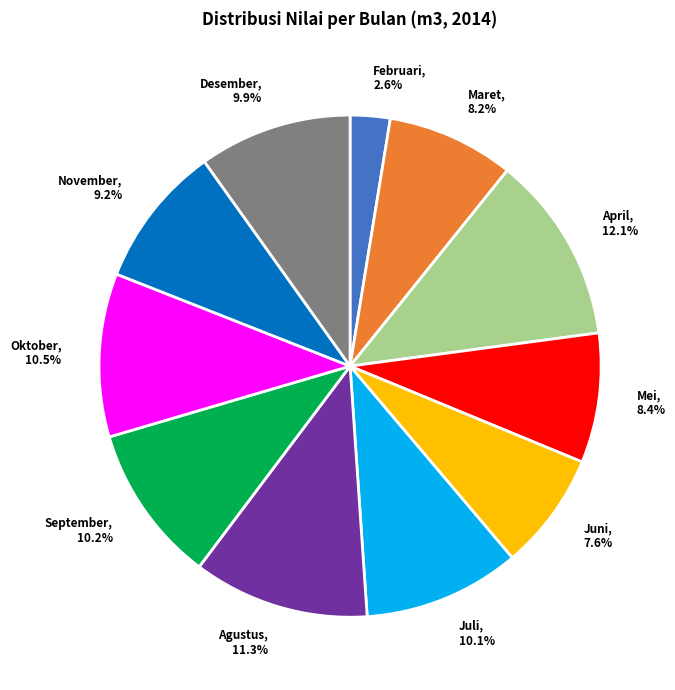

True or false: September accounts for 10% of the total.

True